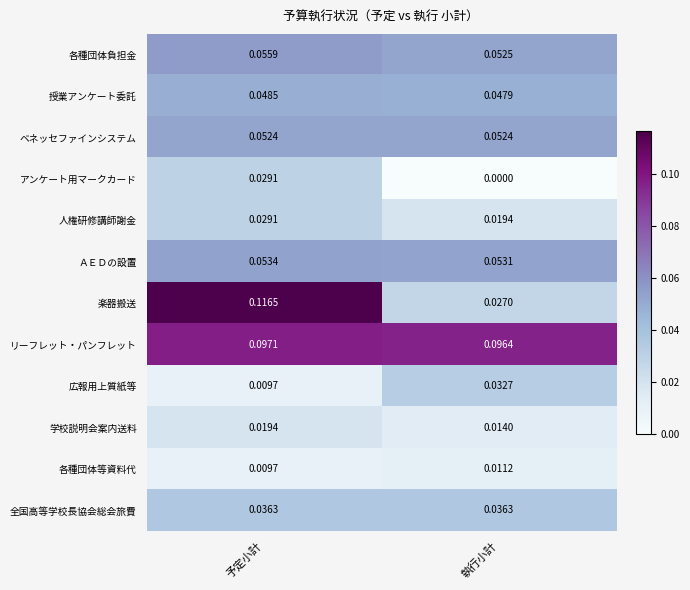

At which label is 学校説明会案内送料 closest to 0?

執行小計